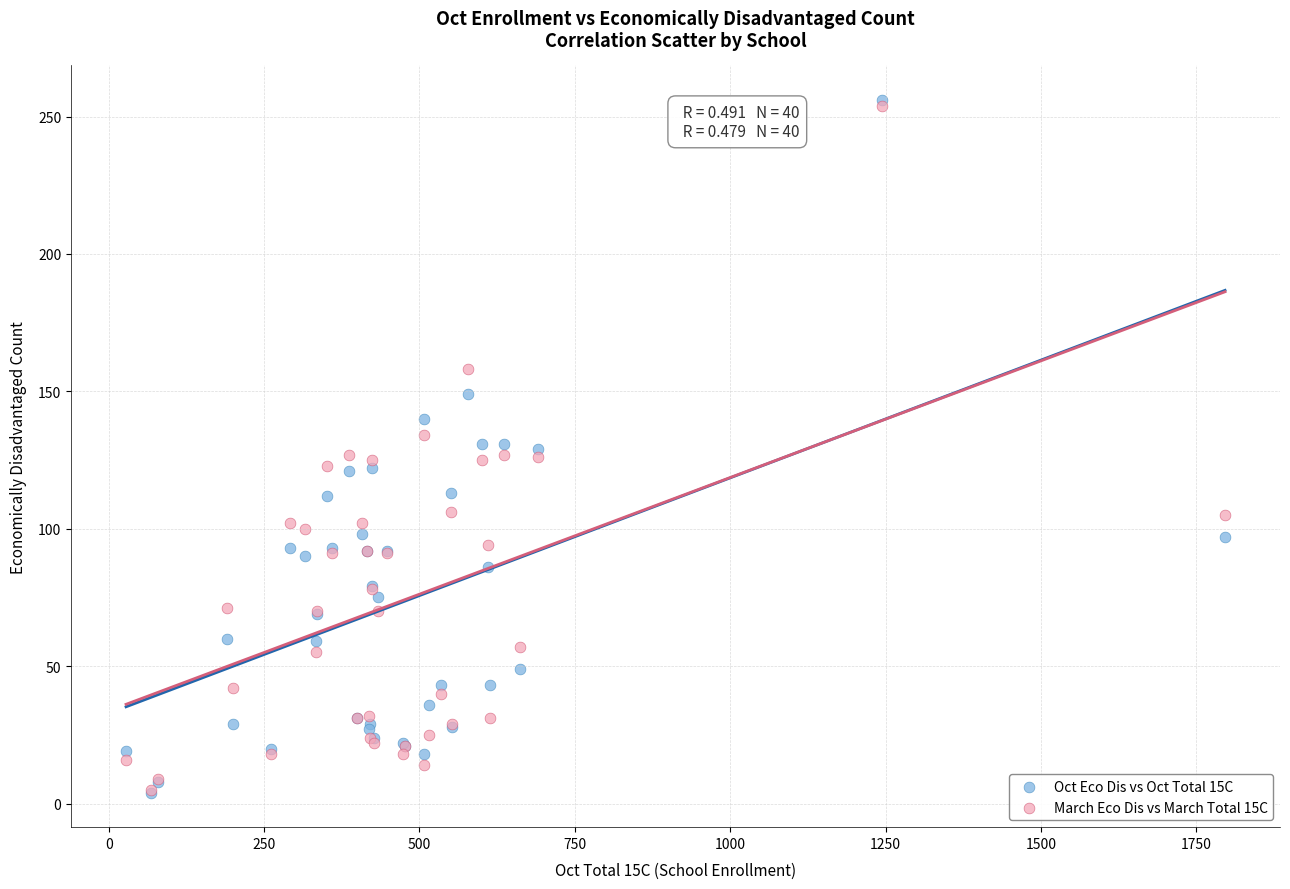

What are all the series names shown in the legend?

Oct Eco Dis vs Oct Total 15C, March Eco Dis vs March Total 15C